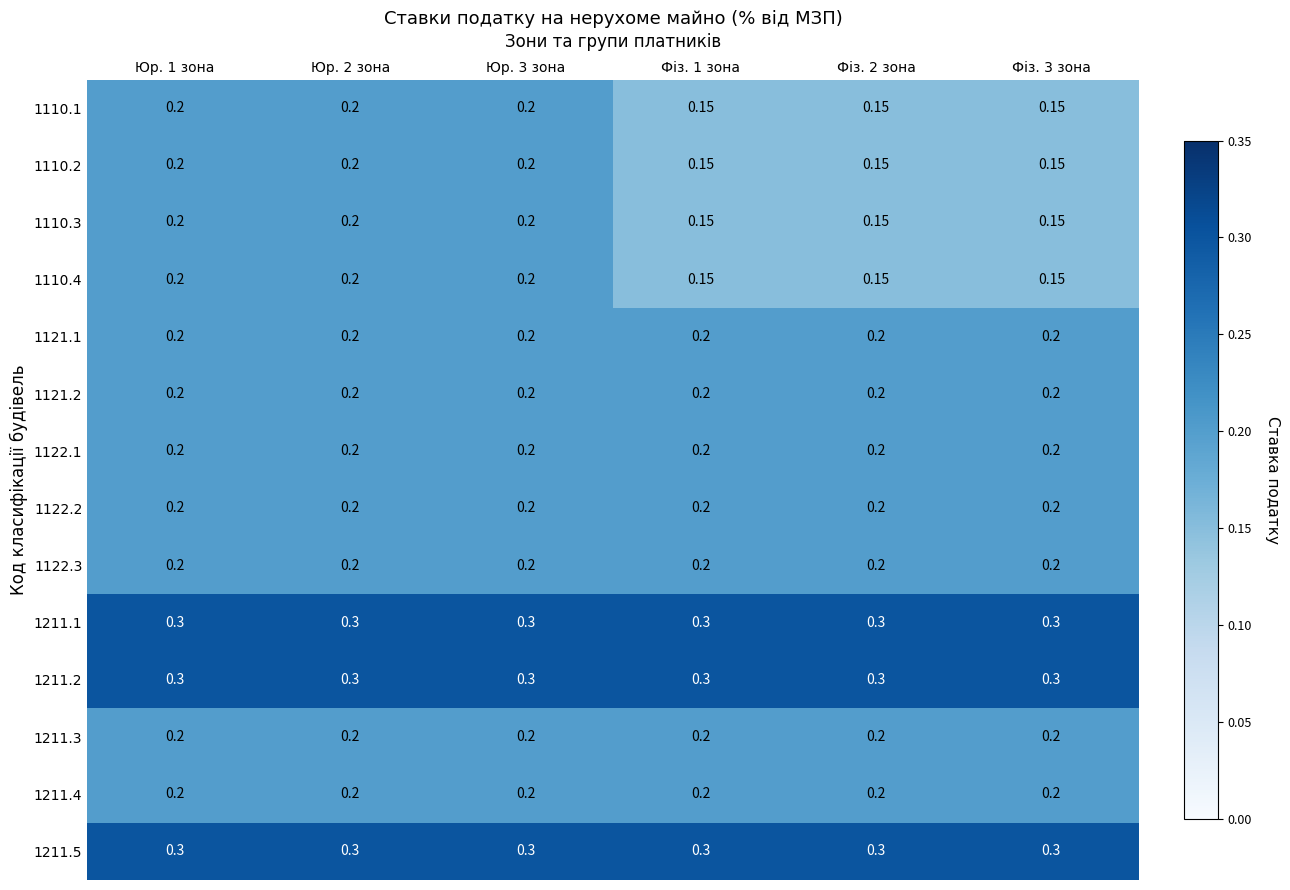

At which category is the sum across all series the highest?

Юр. 1 зона